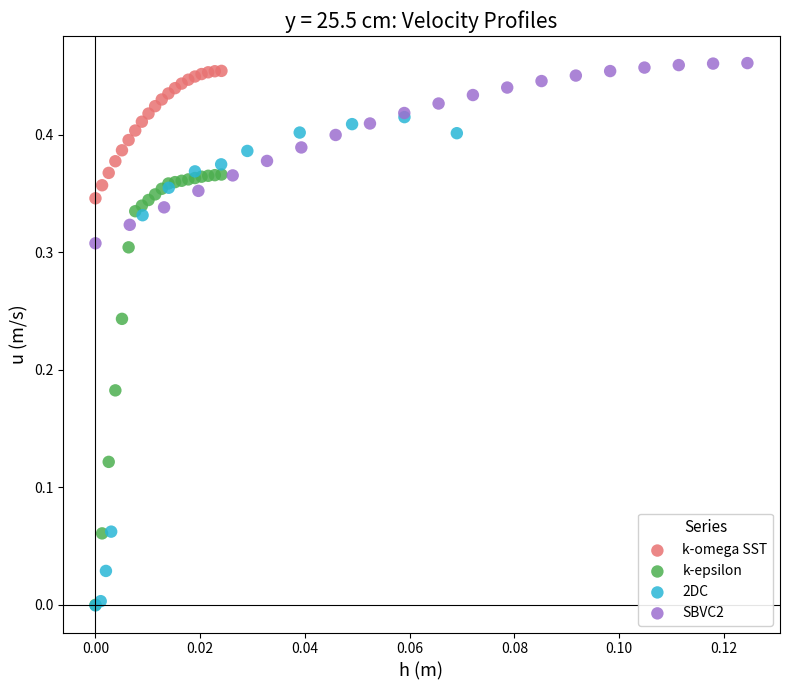

Which series has the widest spread of Y values?

2DC